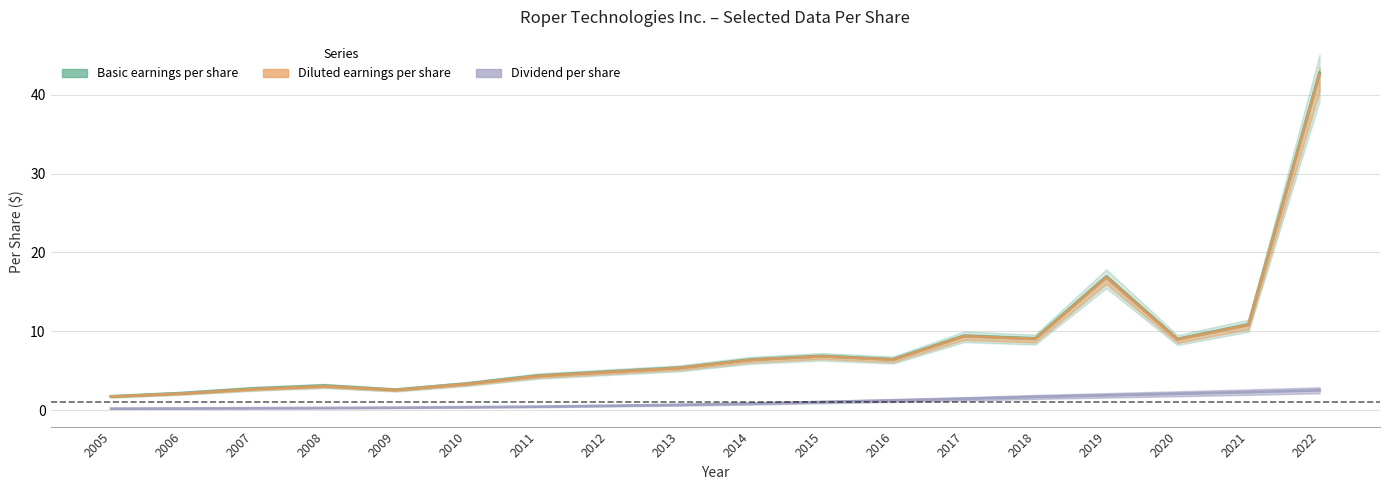

Between 2011 and 2018, which is larger?

2018